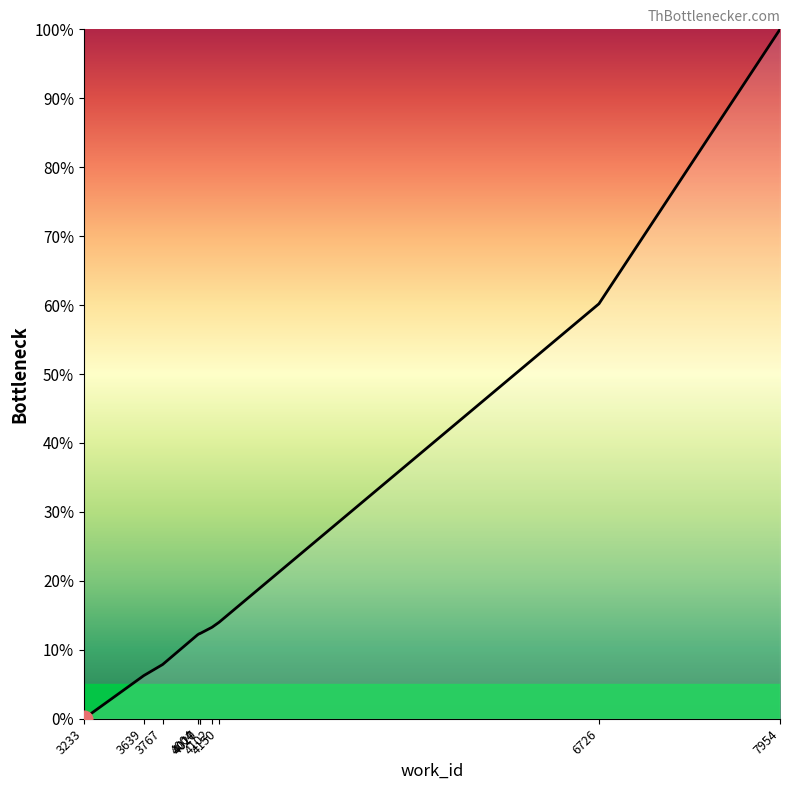

What is the difference between the maximum and minimum values?

100.0